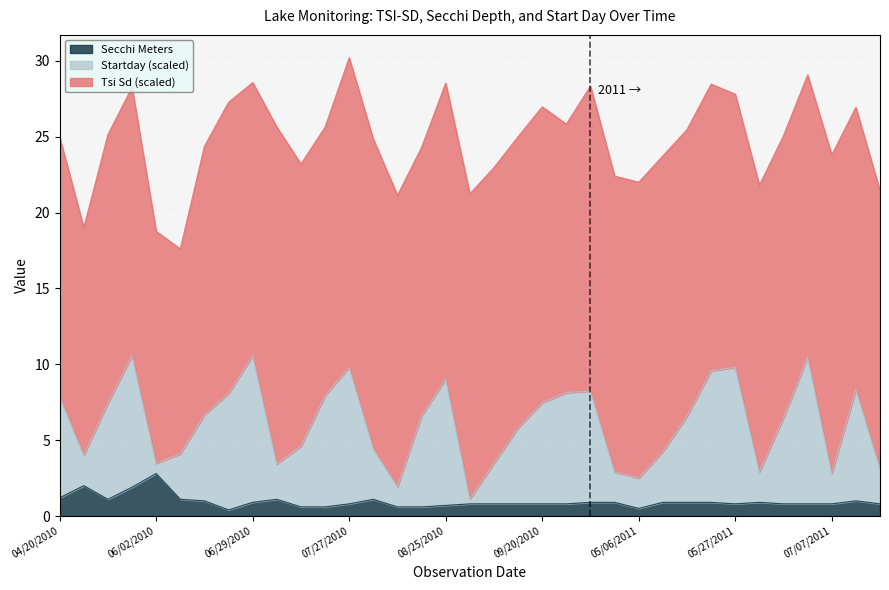

What is the highest value of the Secchi Meters series?

2.8